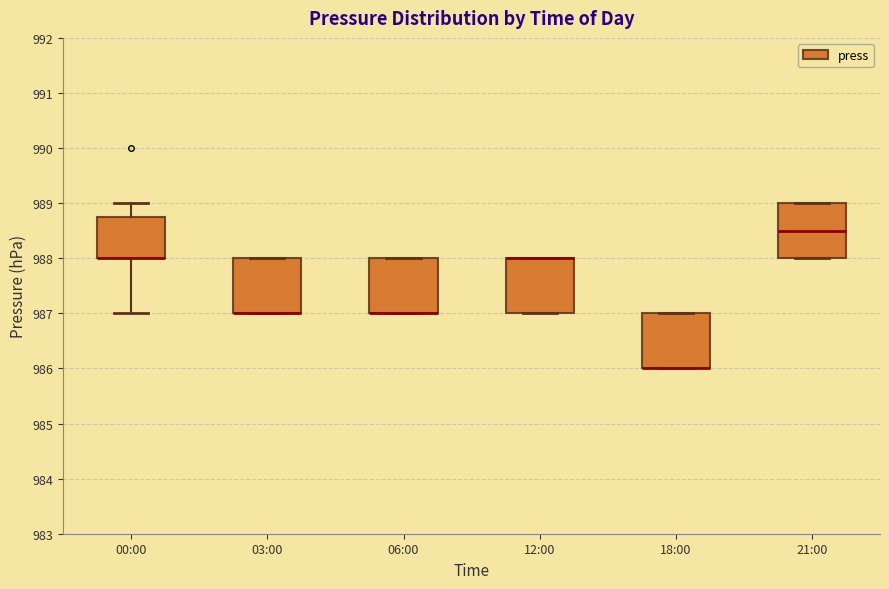

Reading left to right, transcribe this box plot: for each box, give where its median line is, the range the box spans, and where its two whiskers end, as read against the y-axis. The values are not printed on the chart, so give them approximately, as read against the axis.

00:00: median 988.0 (drawn on the box's lower edge), box 988.0 to 988.8, whiskers 987.0 to 989.0
03:00: median 987.0 (drawn on the box's lower edge), box 987.0 to 988.0, whiskers 987.0 to 988.0
06:00: median 987.0 (drawn on the box's lower edge), box 987.0 to 988.0, whiskers 987.0 to 988.0
12:00: median 988.0 (drawn on the box's upper edge), box 987.0 to 988.0, whiskers 987.0 to 988.0
18:00: median 986.0 (drawn on the box's lower edge), box 986.0 to 987.0, whiskers 986.0 to 987.0
21:00: median 988.5, box 988.0 to 989.0, whiskers 988.0 to 989.0